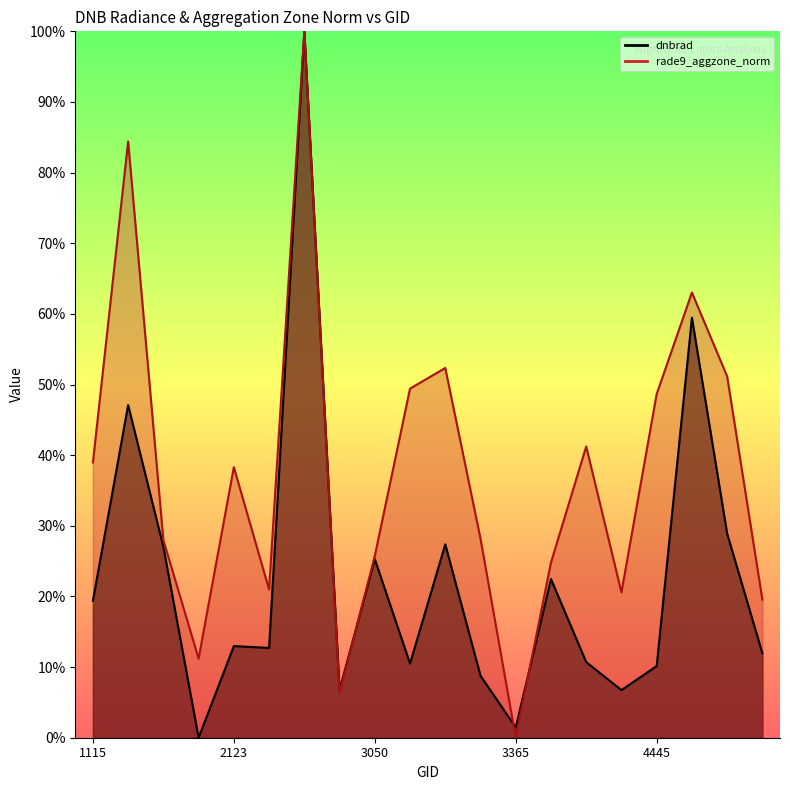

Between 4373 and 4697, which is larger?

4697